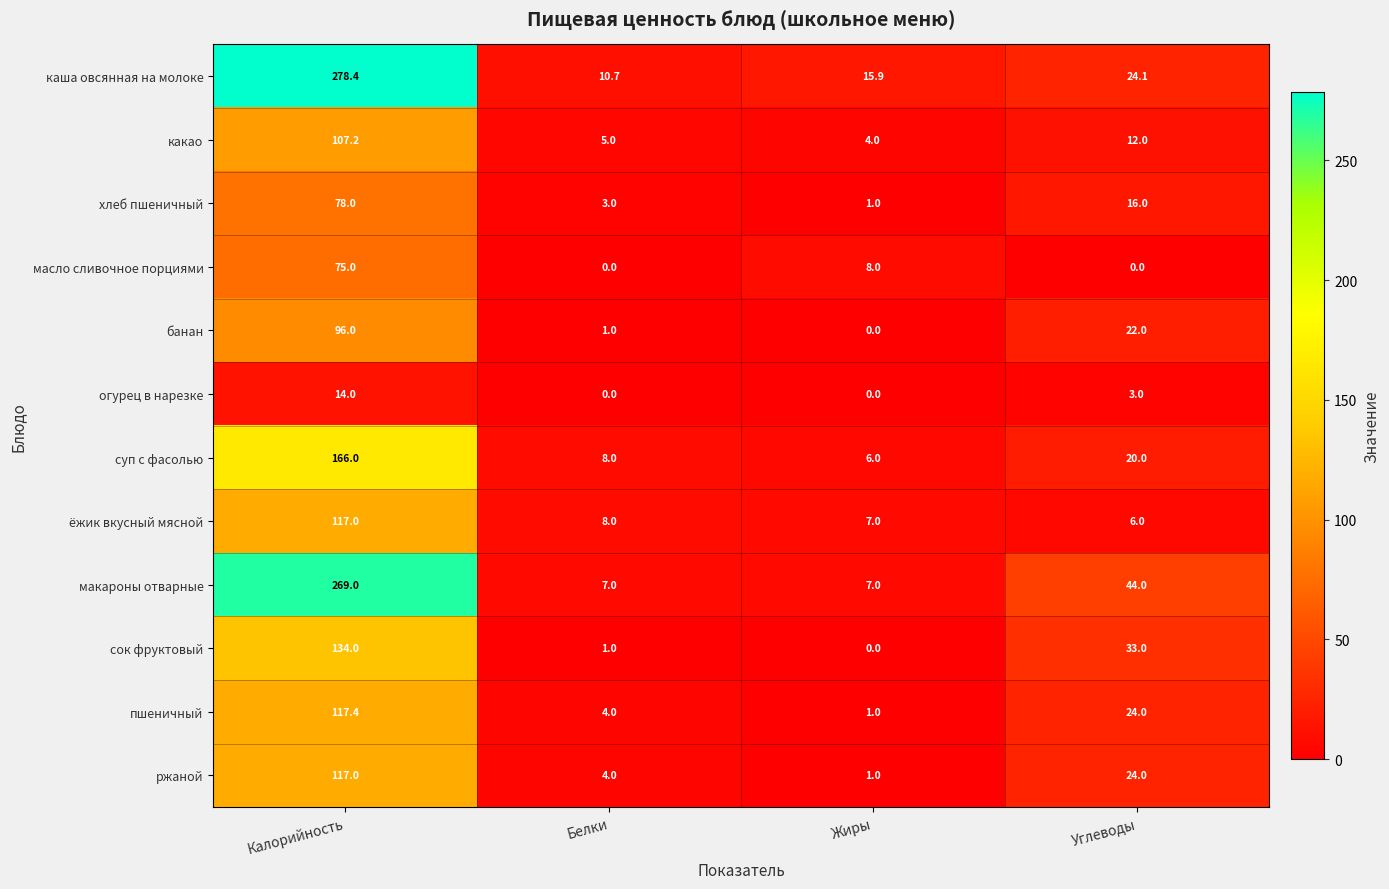

Is it true that пшеничный equals 1.4 at Белки?

False